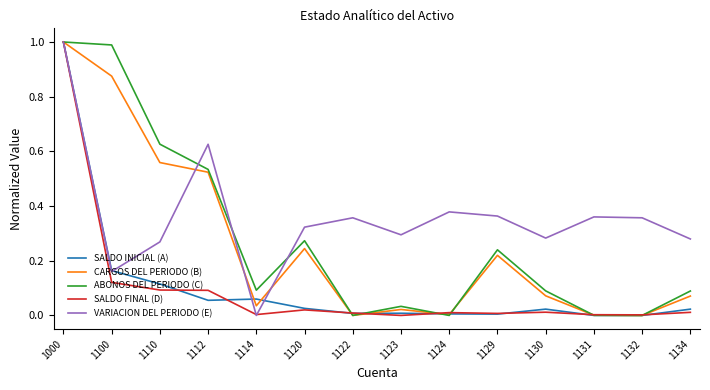

How many lines are shown in the chart?

5